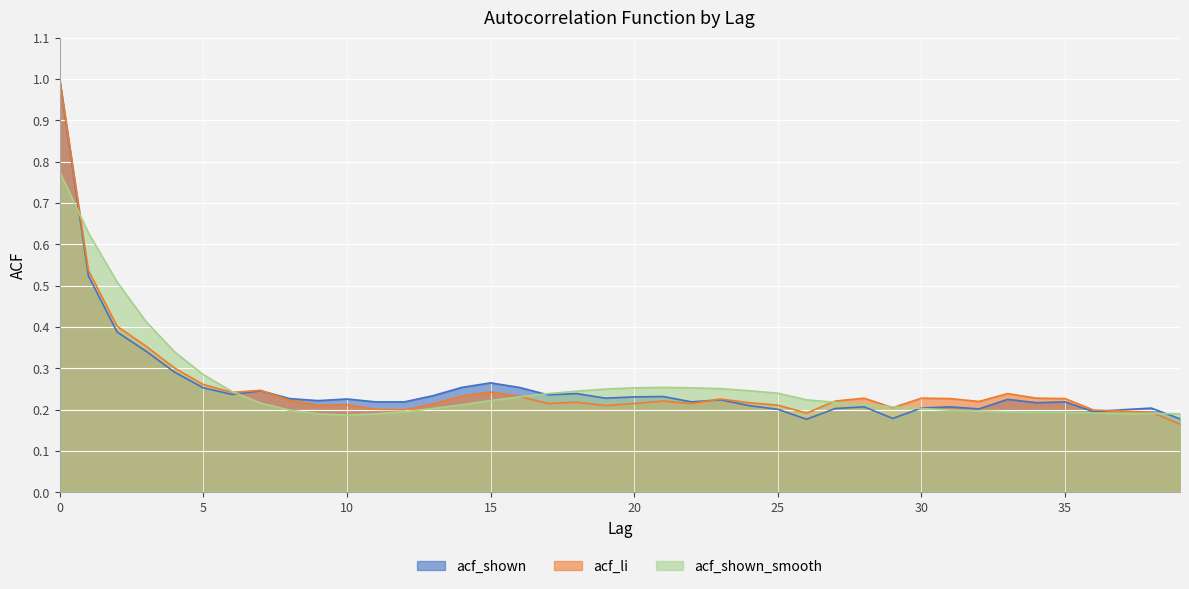

How many categories are shown in the chart?

40